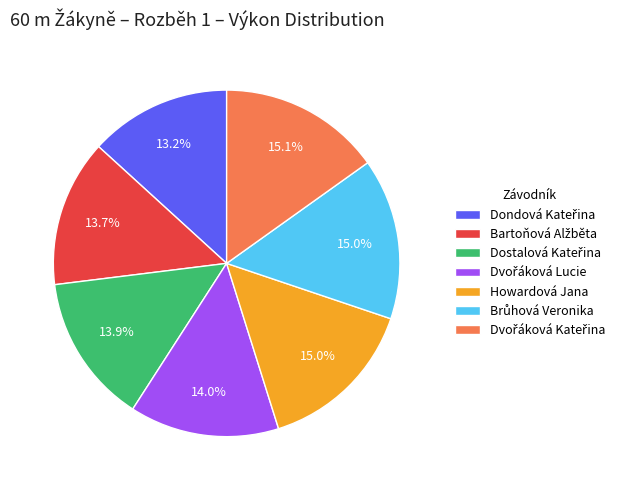

Is there any slice that represents more than half of the pie?

No